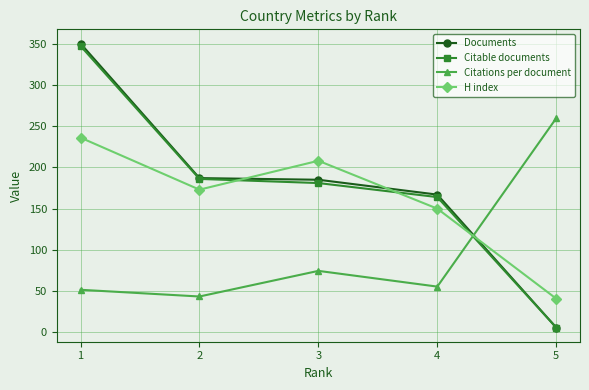

What is the average value of the Citable documents series?

176.8